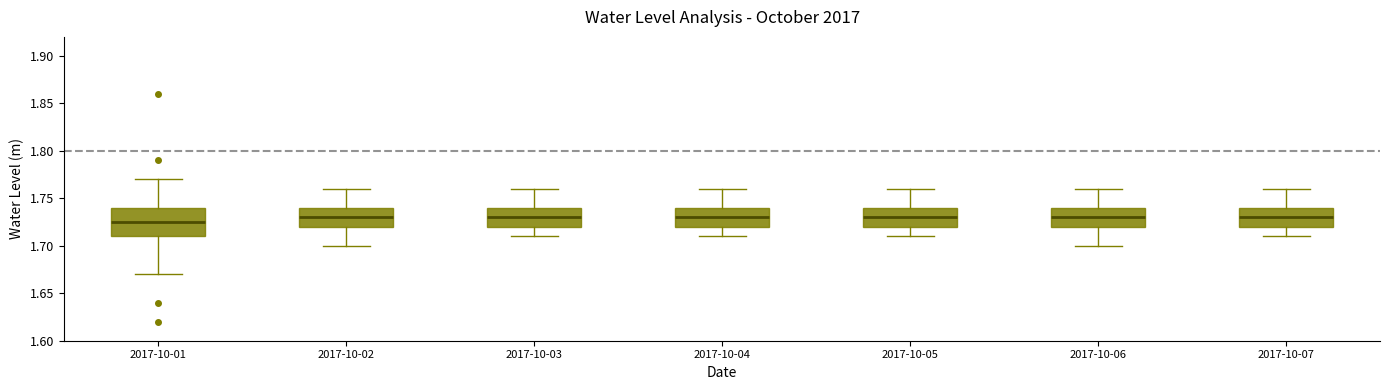

Which box is the tallest, from its lower edge to its upper edge?

2017-10-01